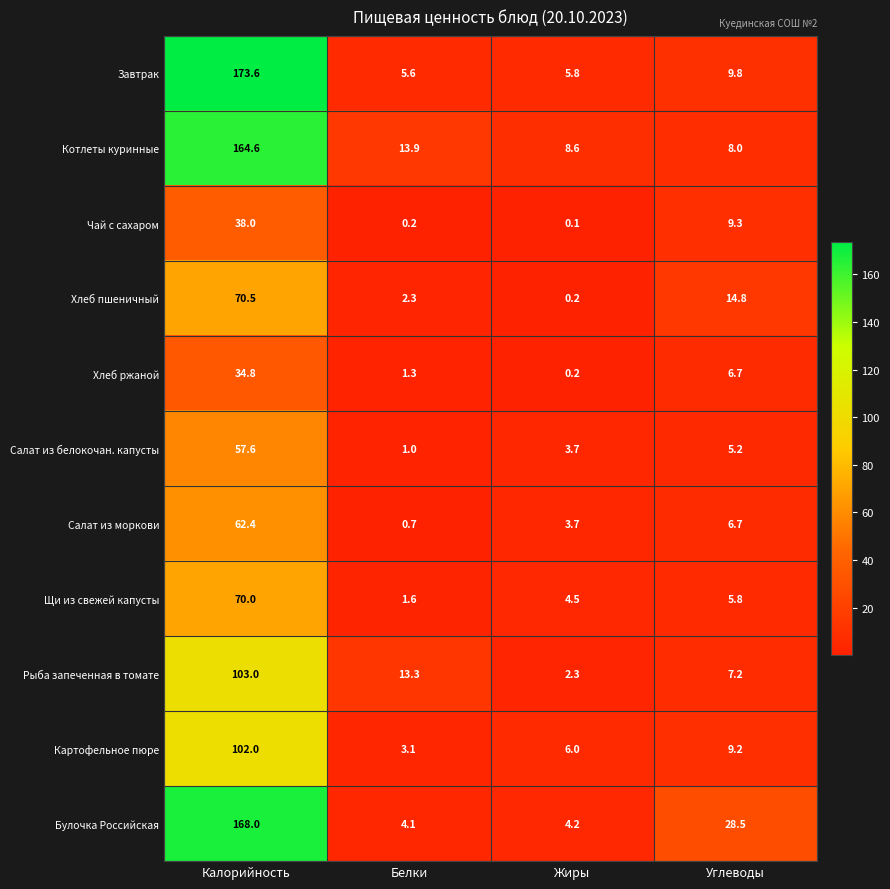

At how many categories does at least one series exceed 119?

1